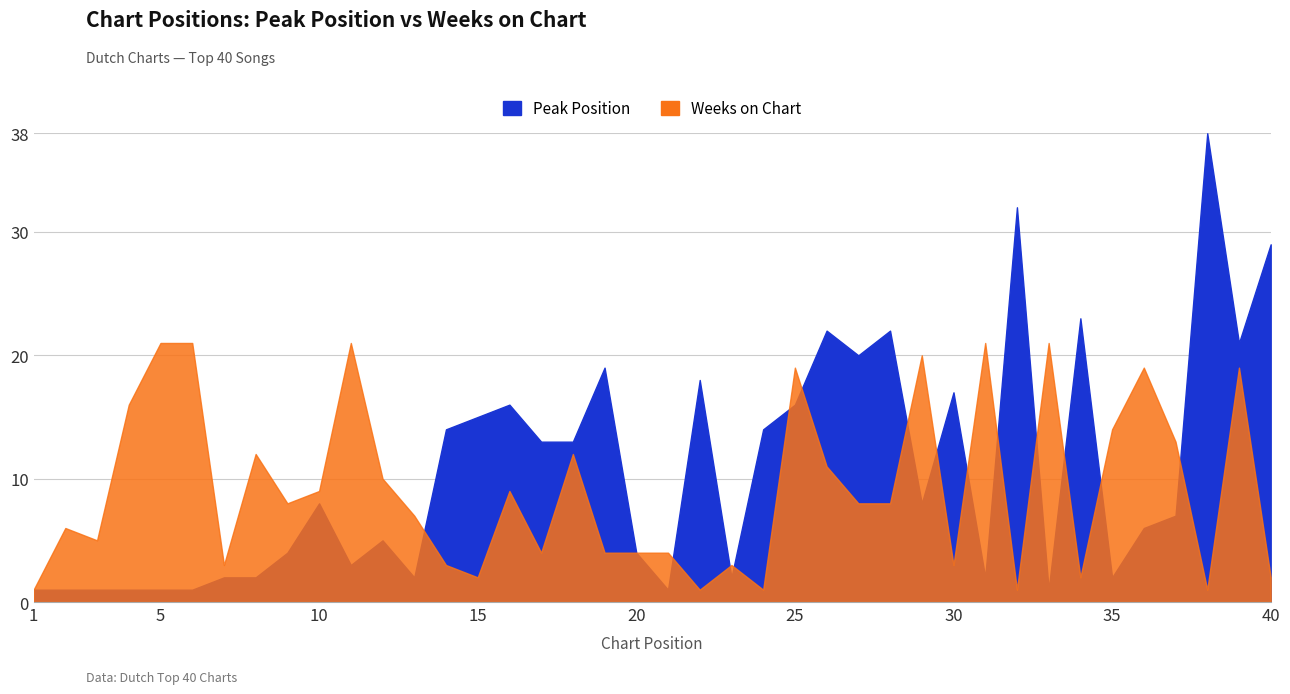

Which series ends up on top after the final intersection of Peak Position and Weeks on Chart?

Peak Position